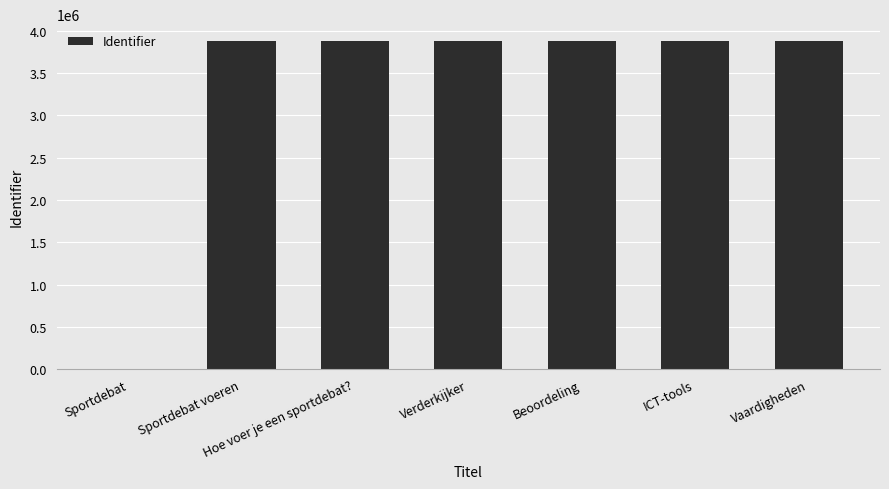

How many values are above zero?

6